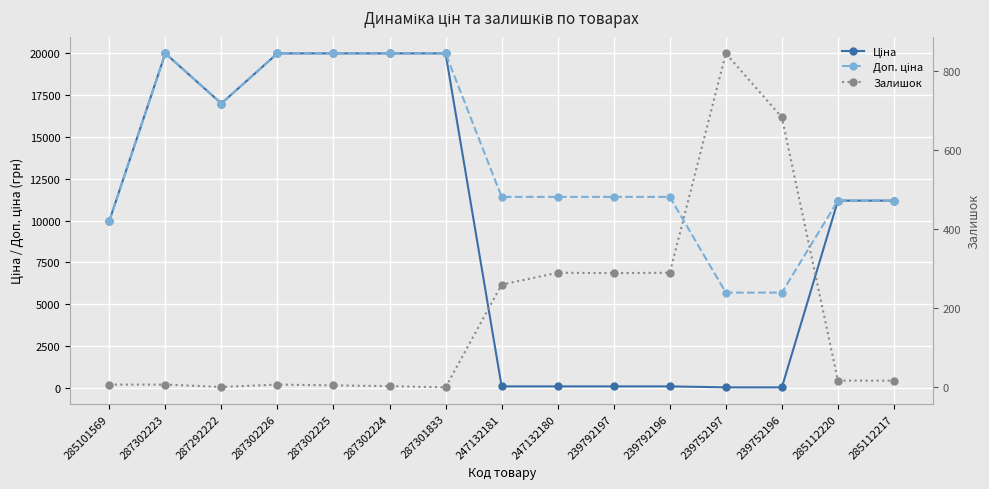

At 285101569, list the series in order from smallest to largest.

Залишок, Ціна, Доп. ціна